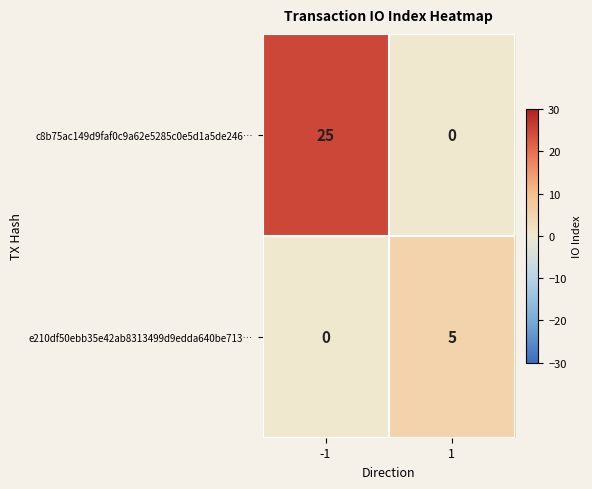

Which series has the largest total across all categories?

c8b75ac149d9faf0c9a62e5285c0e5d1a5de246…